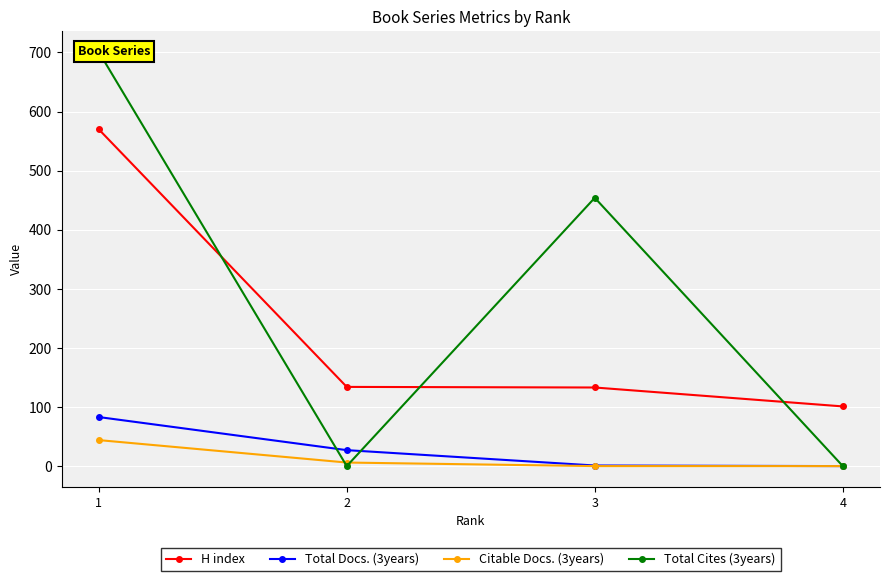

At which label does Total Docs. (3years) first exceed 27?

1